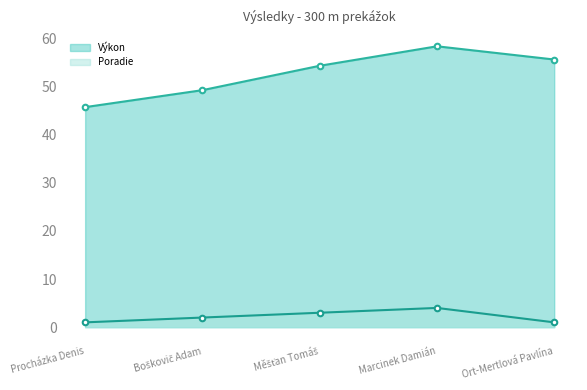

Where is Výkon nearest to the value 52?

Měšťan Tomáš